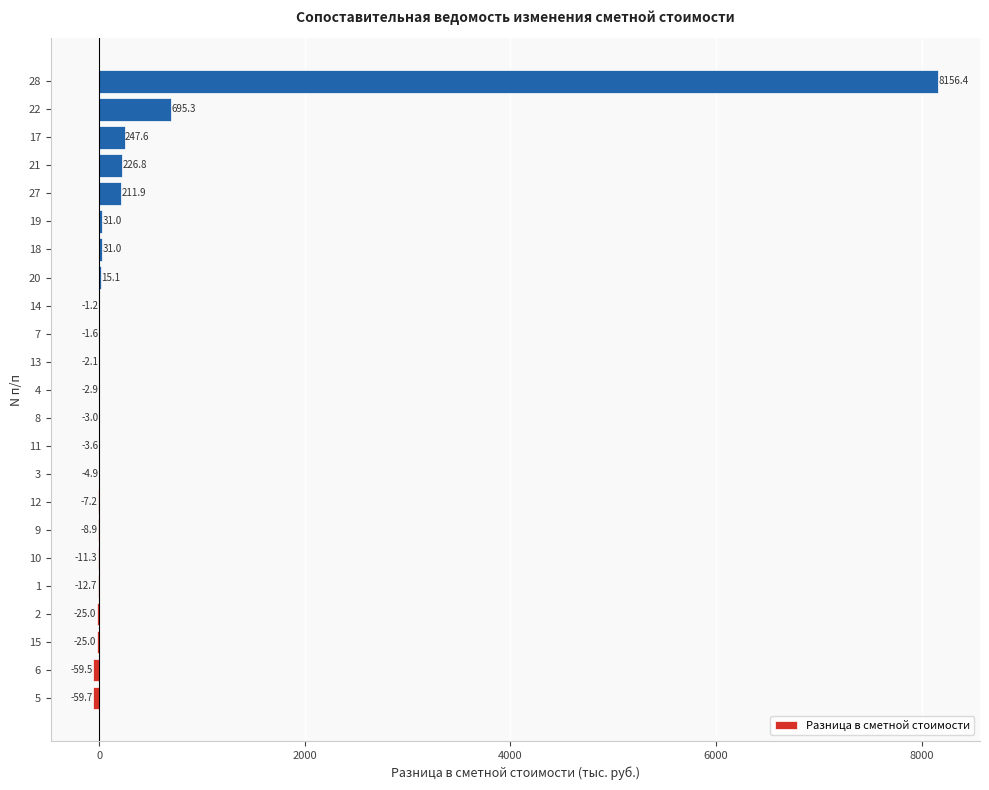

What is the average value?

408.1